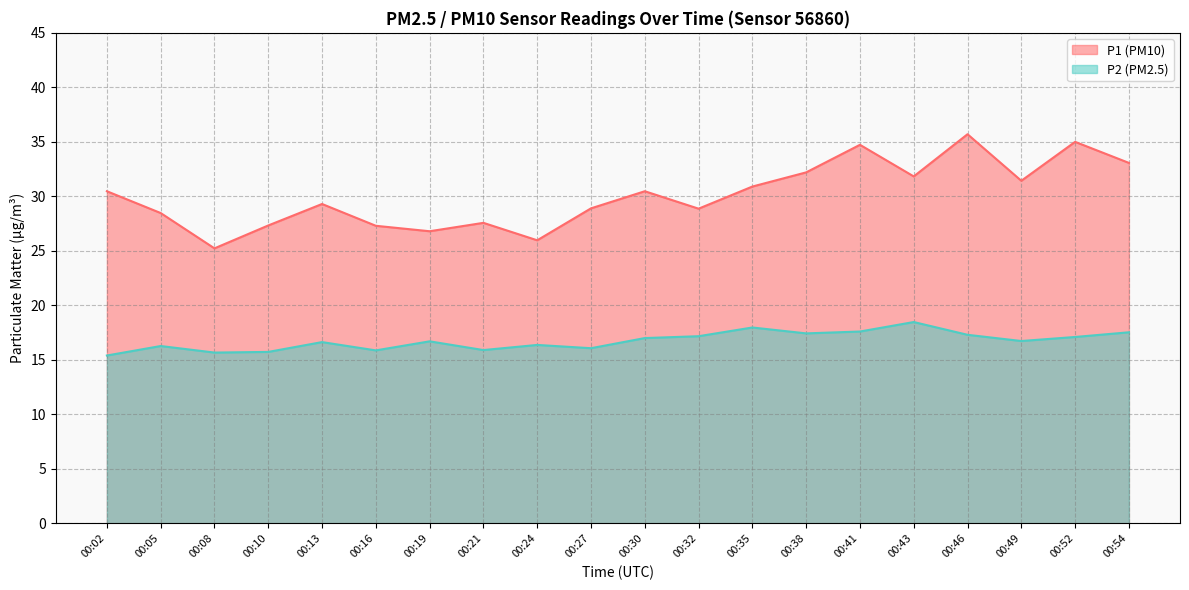

Where does the P2 series first go above 16?

00:05